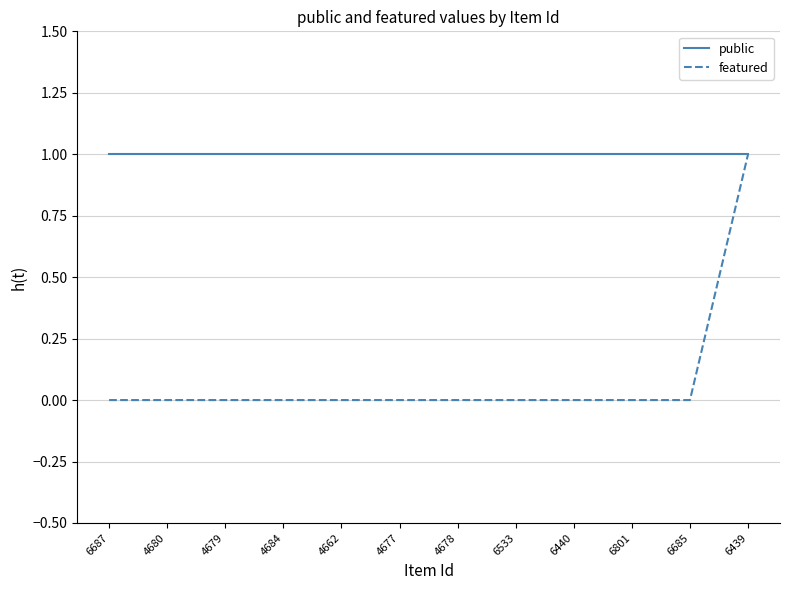

At which category is the sum across all series the highest?

6439